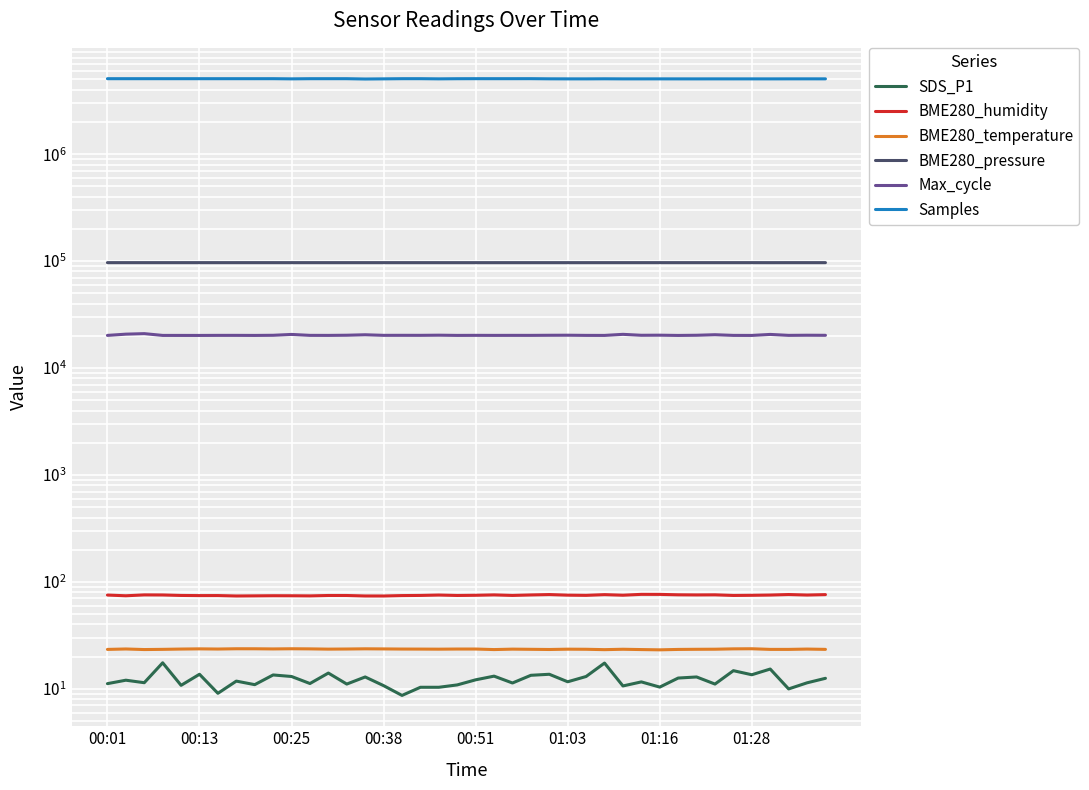

At how many categories does at least one series exceed 4539581?

40